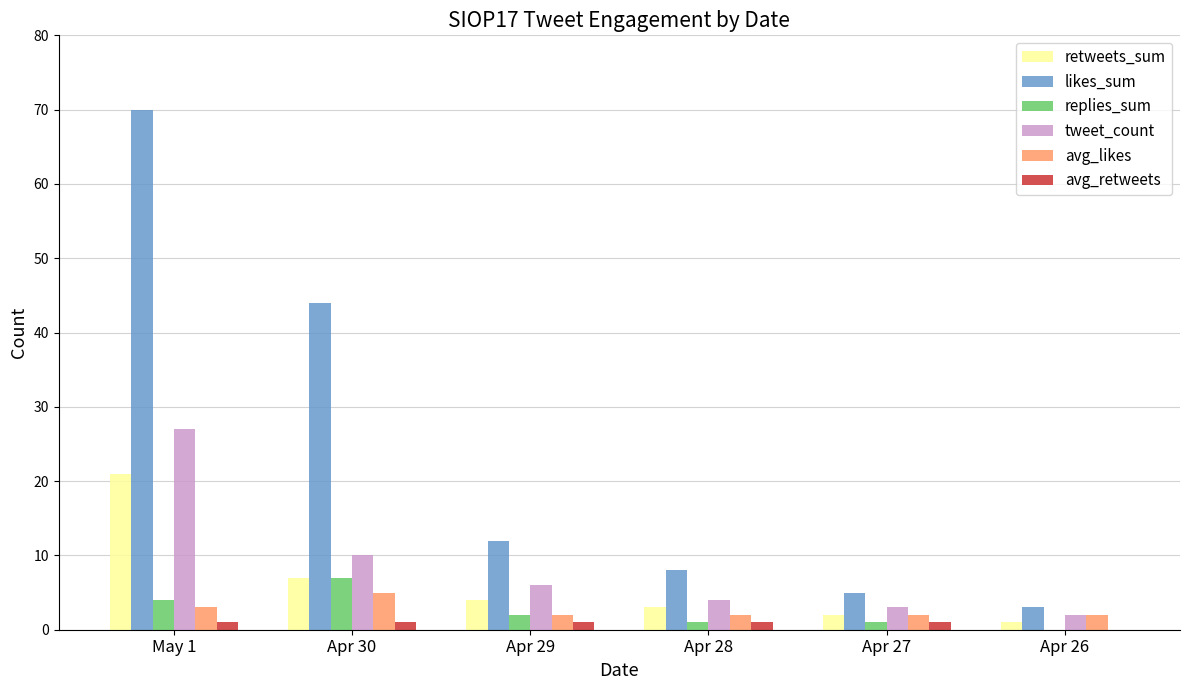

Which category has the highest value in the retweets_sum series?

May 1